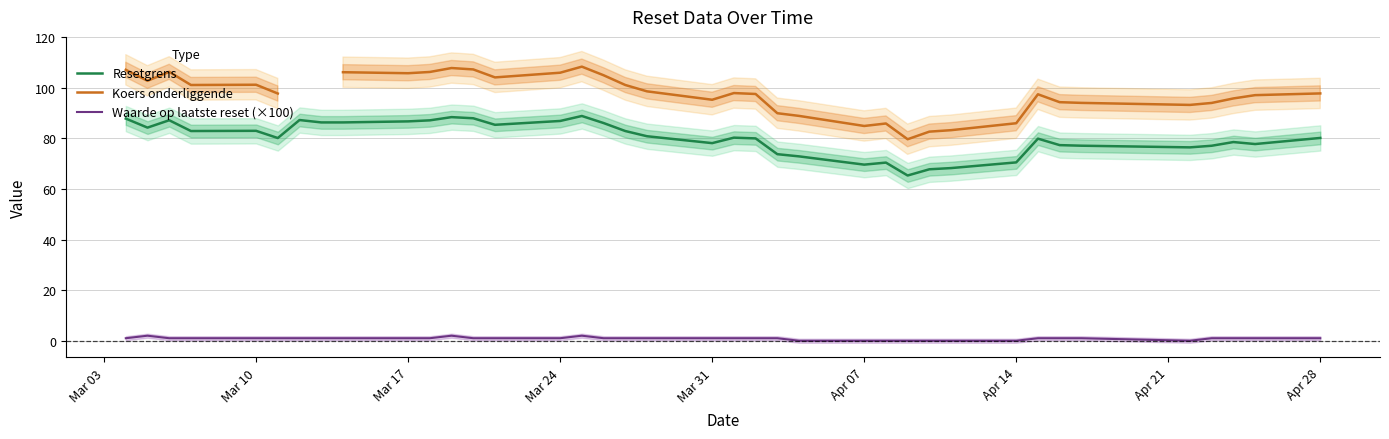

Is it true that Waarde op laatste reset (×100) equals 1.0 at Mar 17?

True